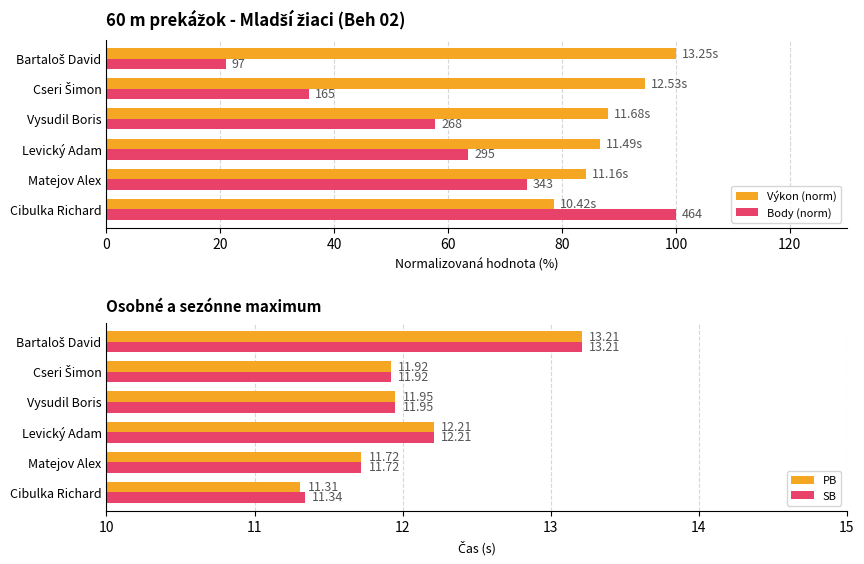

Count the number of categories in the chart.

6